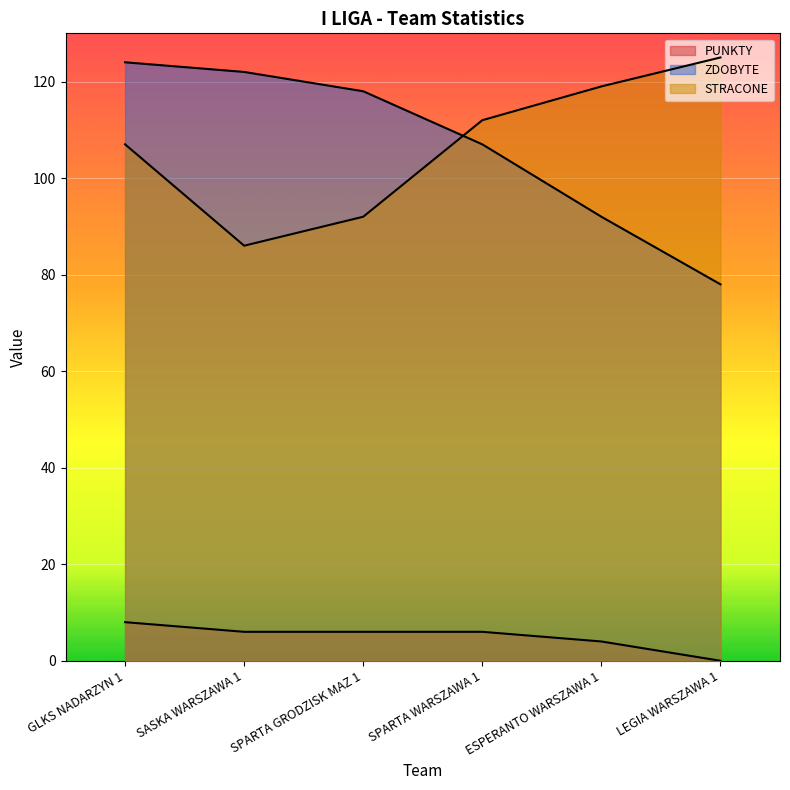

Is the value of ZDOBYTE at SPARTA GRODZISK MAZ 1 greater than the value of STRACONE at ESPERANTO WARSZAWA 1?

No